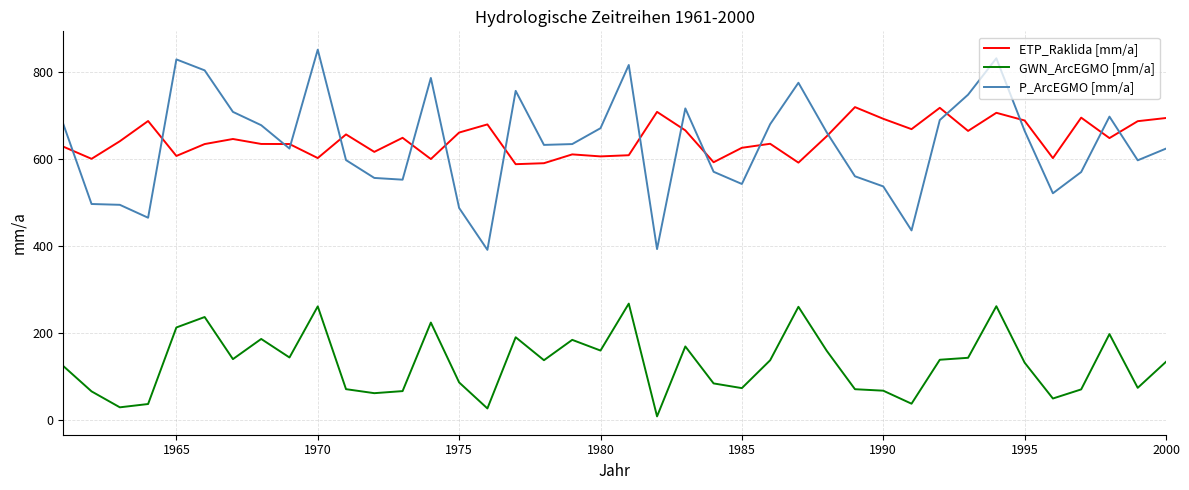

Which series has the widest spread of values?

P_ArcEGMO [mm/a]